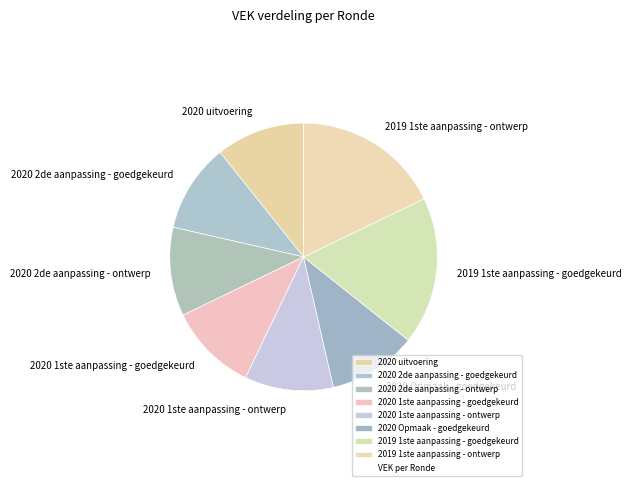

Is there any slice that represents more than half of the pie?

No